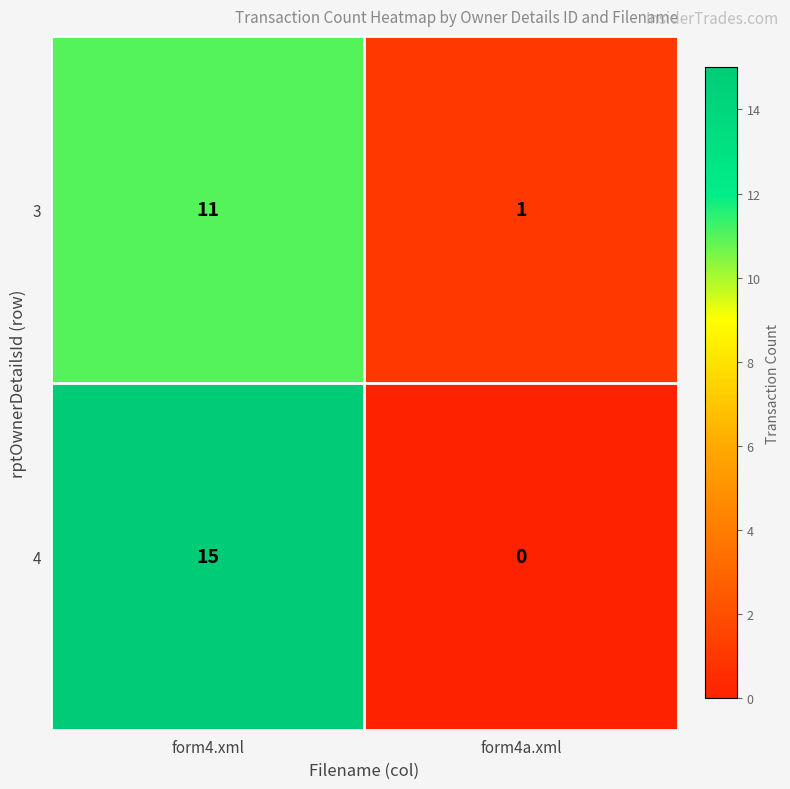

What is the approximate value of 4 at form4.xml, to the nearest 10?

20